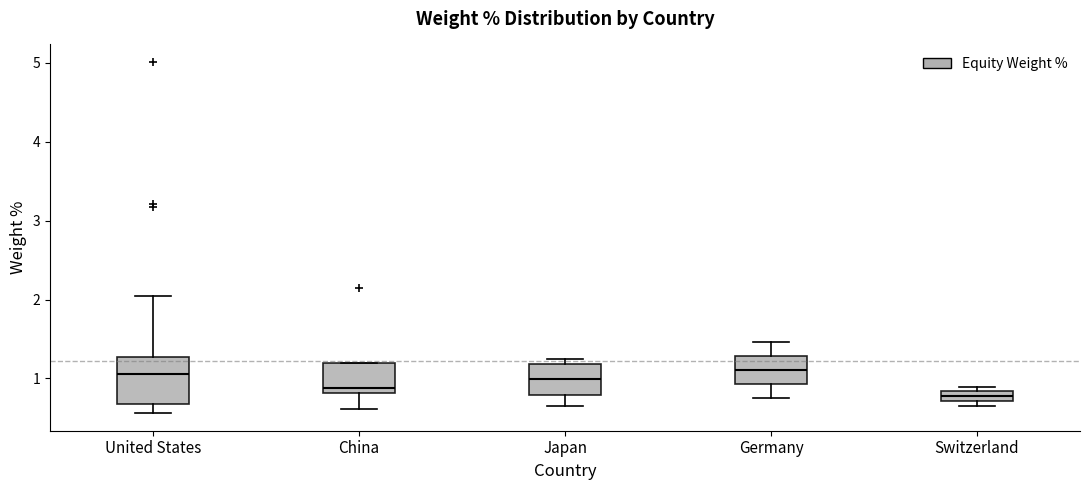

Which box is the tallest, from its lower edge to its upper edge?

United States